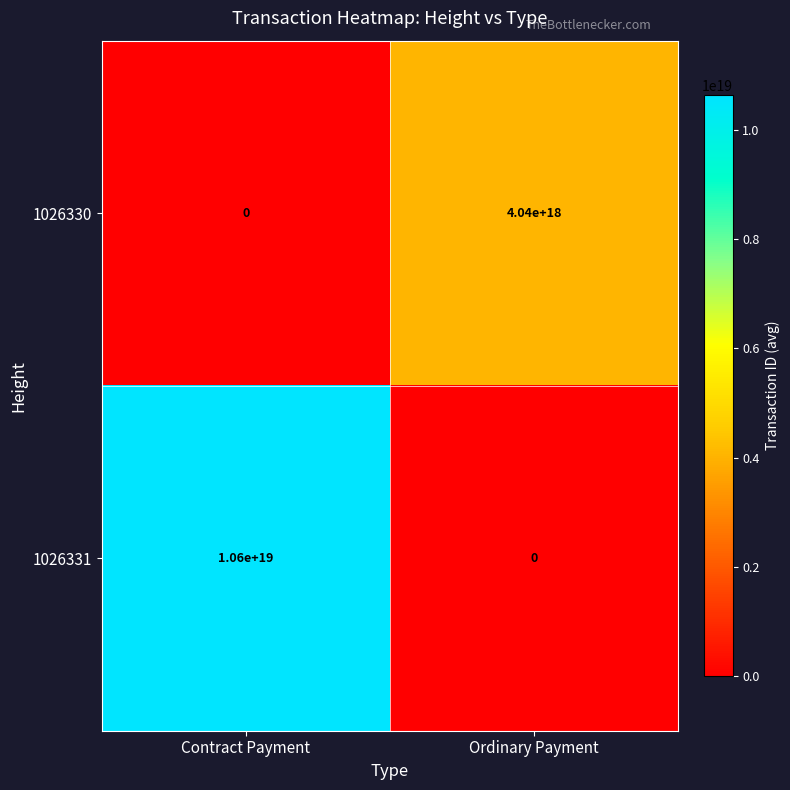

At which label is 1026330 closest to 2020000000000000000?

Contract Payment